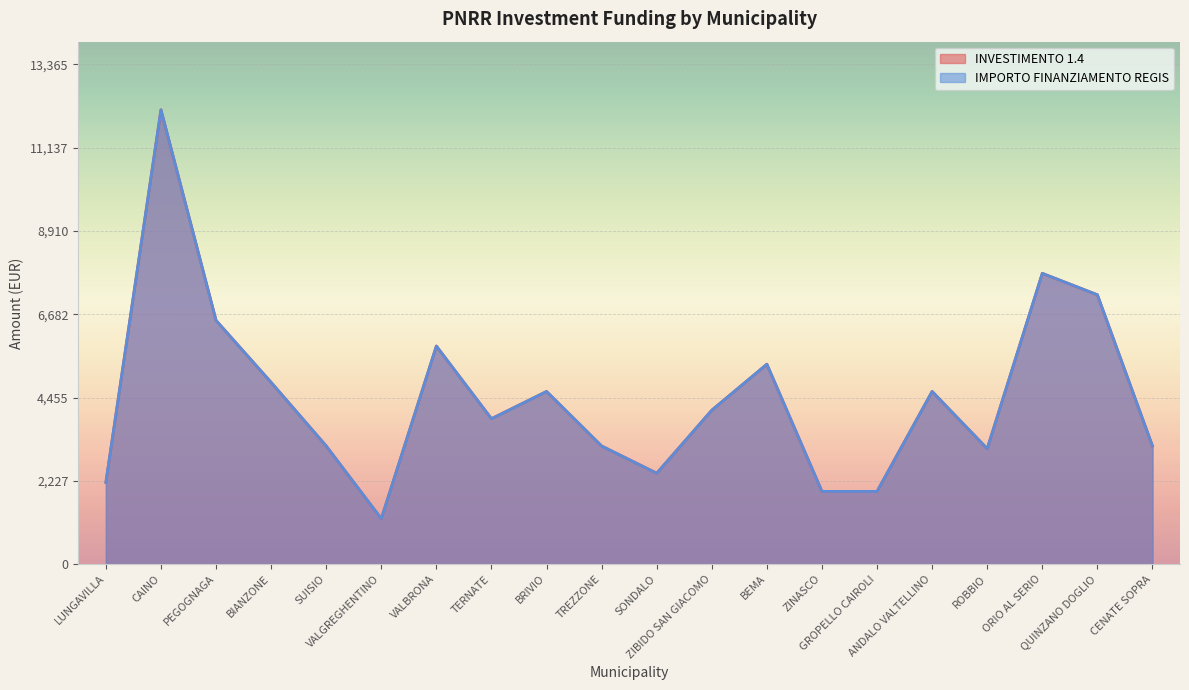

True or false: IMPORTO FINANZIAMENTO REGIS and INVESTIMENTO 1.4 intersect in this chart.

False